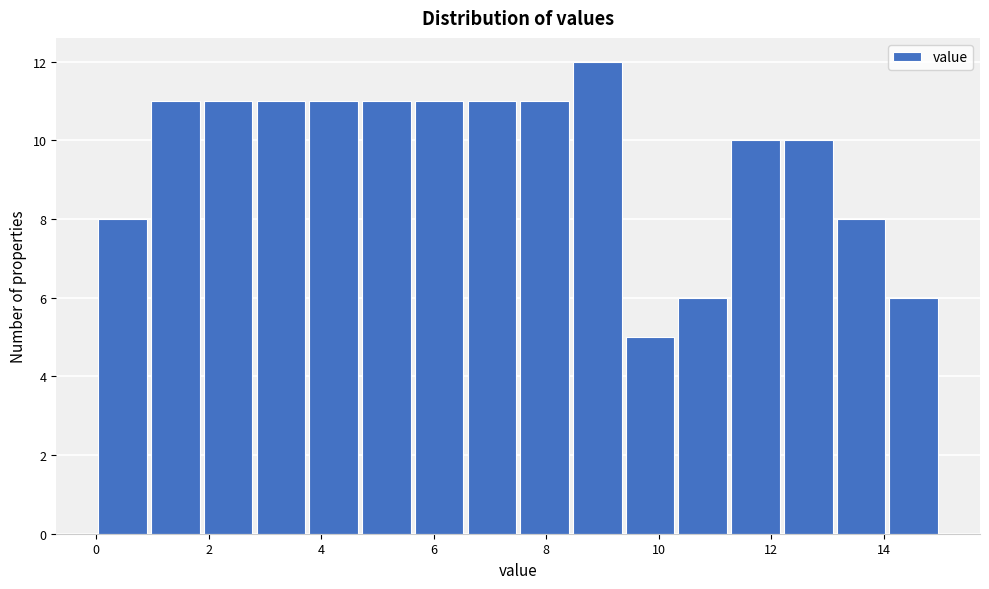

Over which range of the x-axis is the bar tallest?

8.4 to 9.4